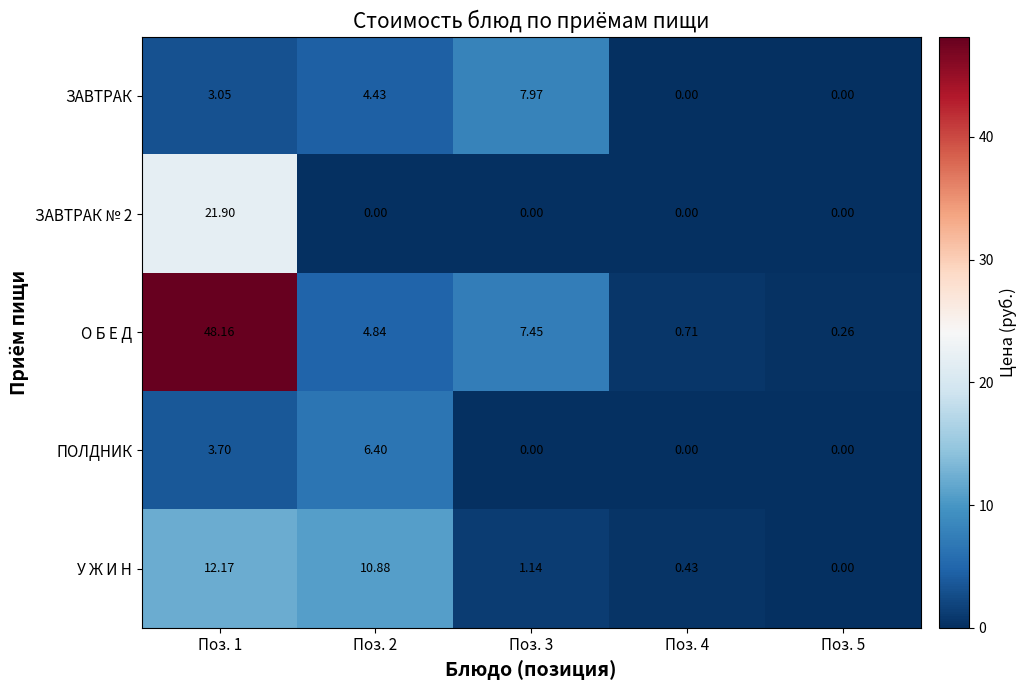

Is the value of ПОЛДНИК at Поз. 4 greater than the value of ЗАВТРАК at Поз. 2?

No